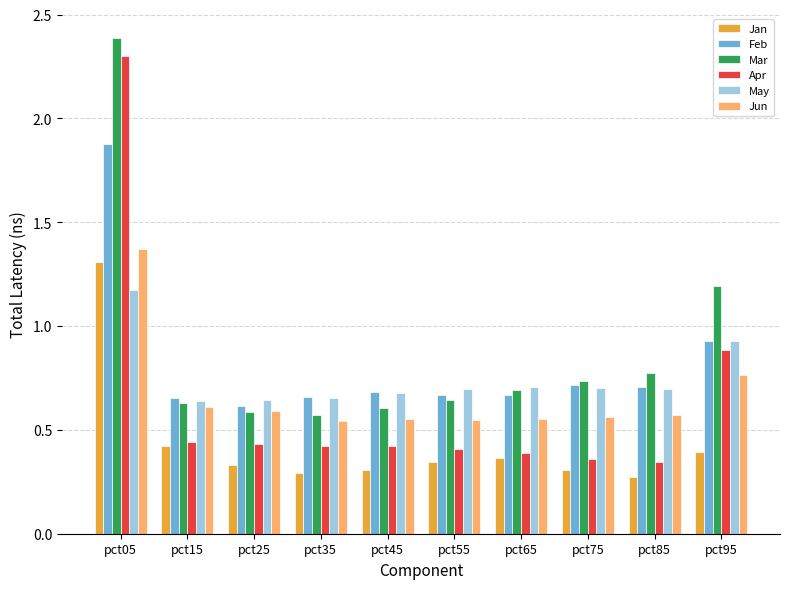

What is the difference between the maximum and minimum values in the Feb series?

1.3